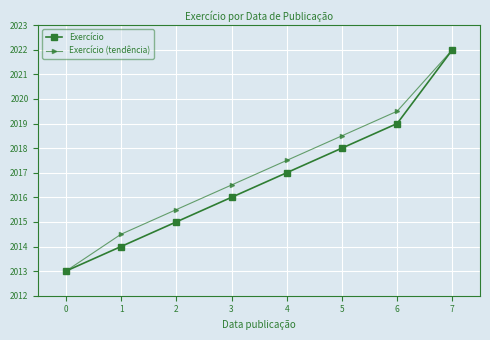

What is the smallest value displayed?

2013.0